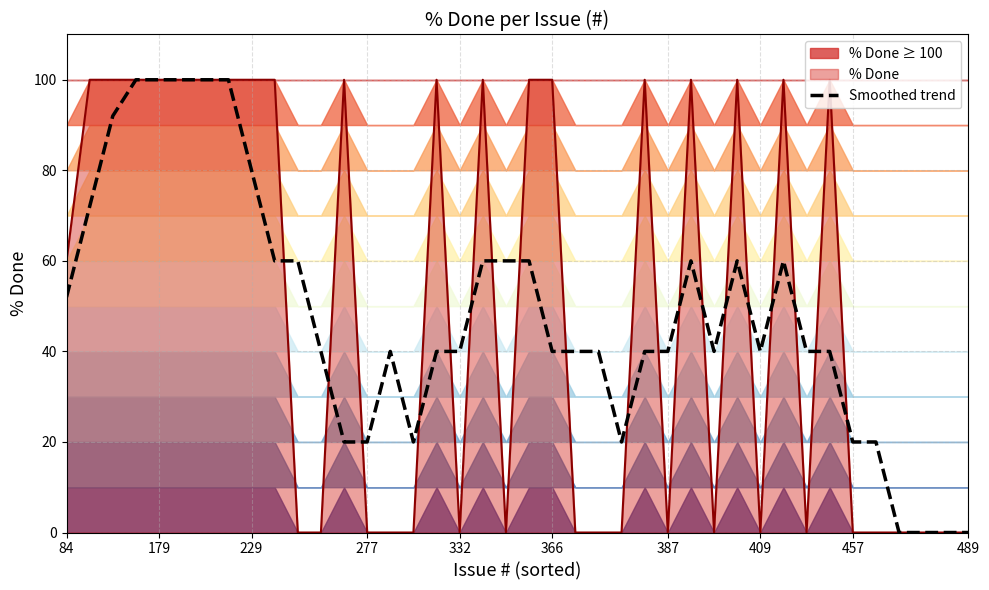

How many values are below 40?

10